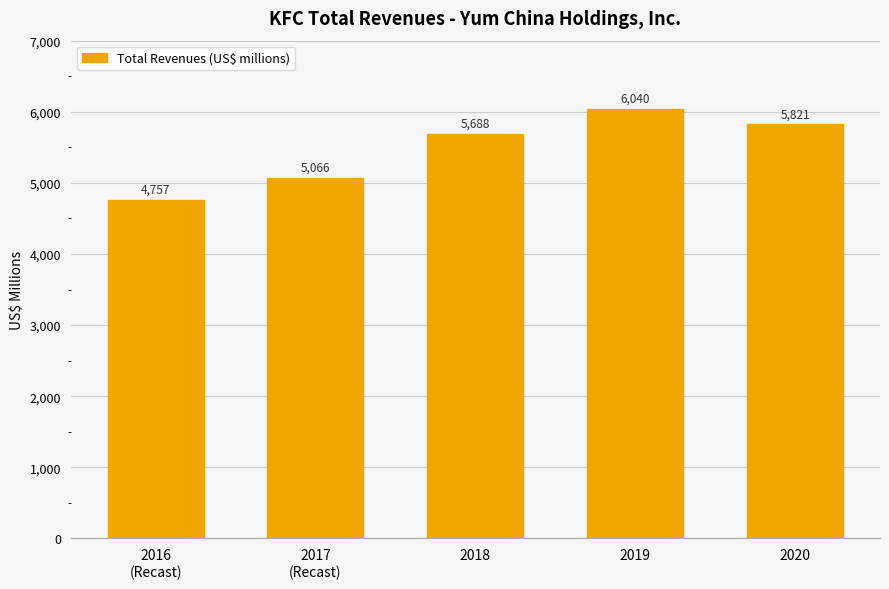

What is the sum of the values at 2019 and 2020?

11861